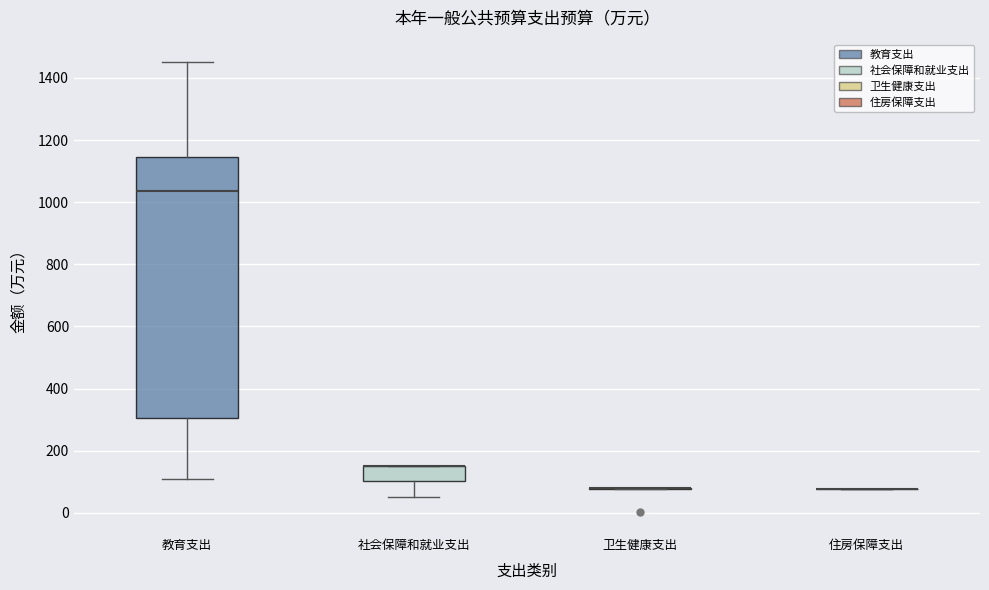

Reading left to right, read every box against the y-axis: the position of its median line, the range the box covers, and the ends of its whiskers. The values are not printed on the chart, so give them approximately, as read against the axis.

教育支出: median 1040, box 300 to 1140, whiskers 100 to 1460
社会保障和就业支出: median 160 (drawn on the box's upper edge), box 100 to 160, whiskers 60 to 160
卫生健康支出: box collapsed to a line at 80, whiskers 80 to 80
住房保障支出: box collapsed to a line at 80, whiskers 80 to 80